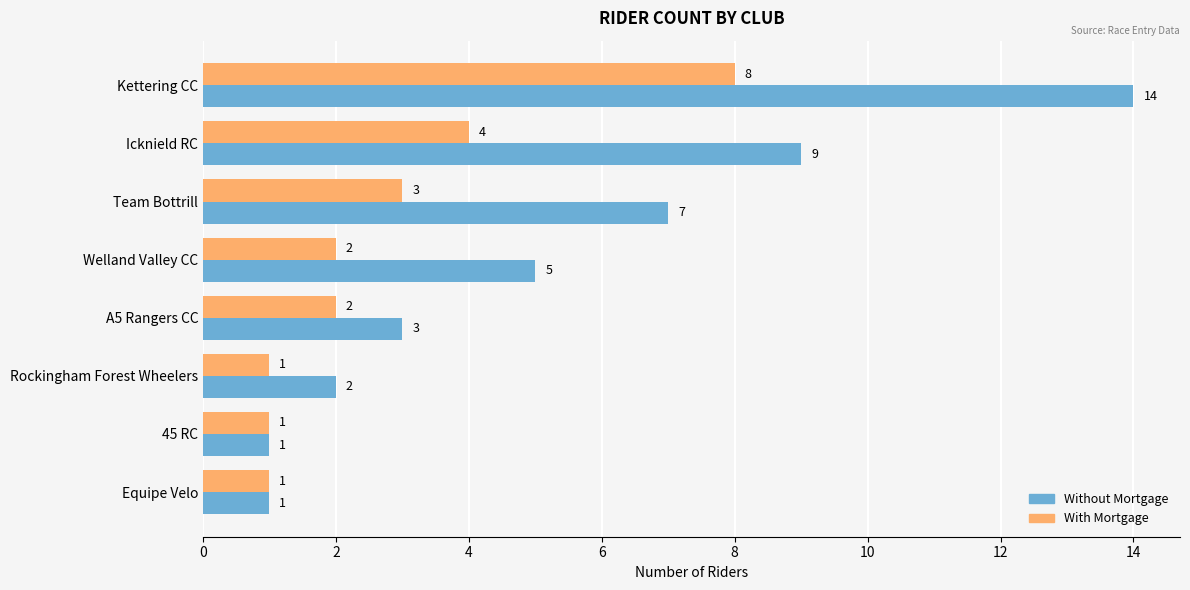

What is the difference between the second highest and second lowest values in the With Mortgage series?

3